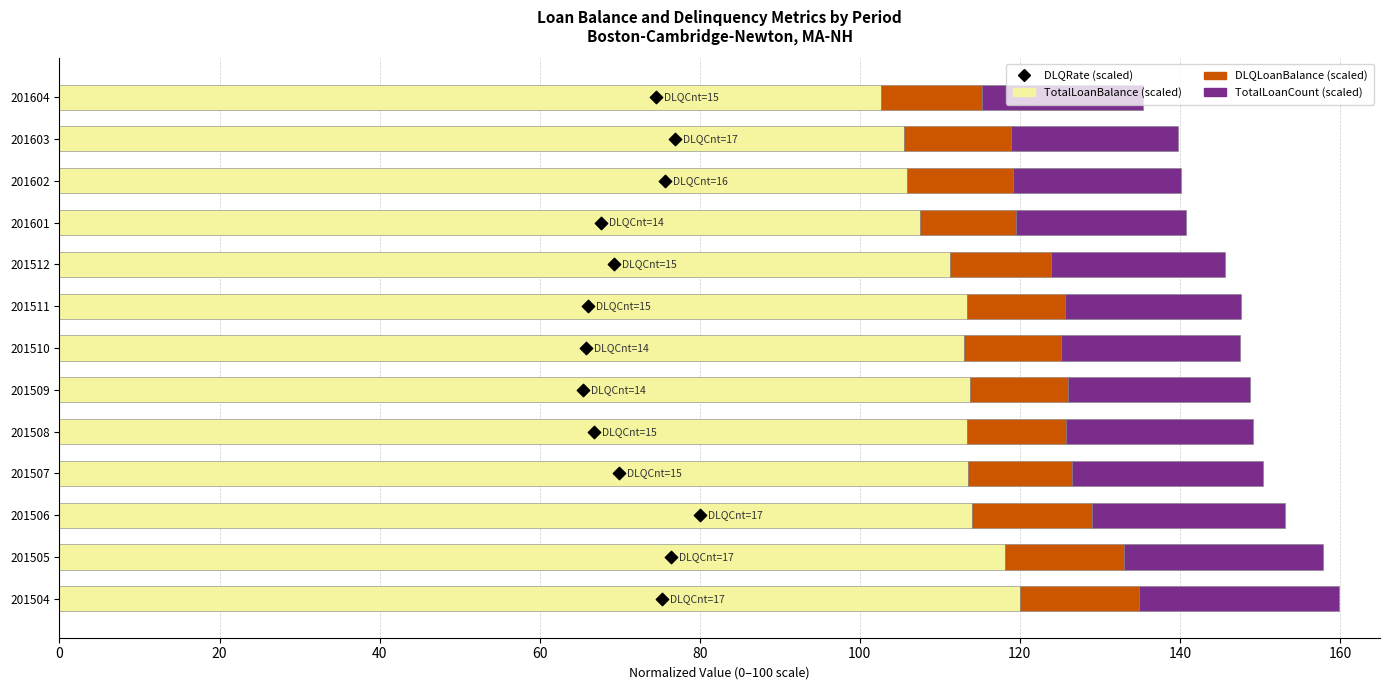

What are all the series names shown in the legend?

TotalLoanBalance (scaled), DLQLoanBalance (scaled), TotalLoanCount (scaled), DLQRate (scaled)